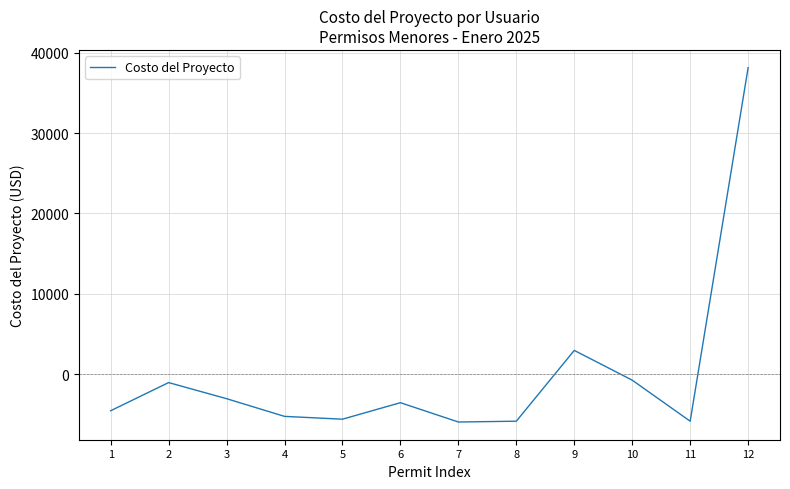

What is the sum of the values at 6 and 10?

-4232.4